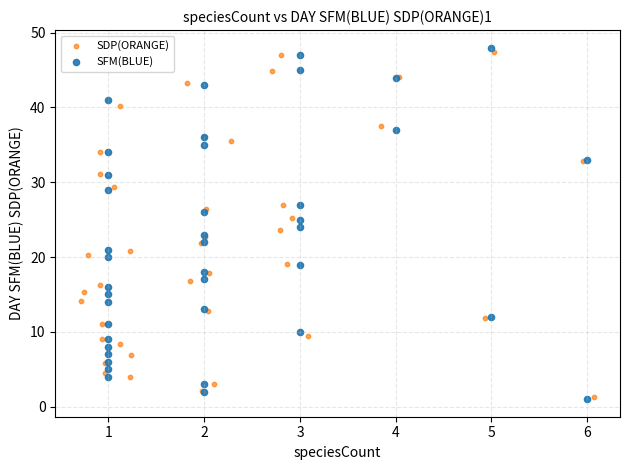

Which series has the widest spread of Y values?

SFM(BLUE)